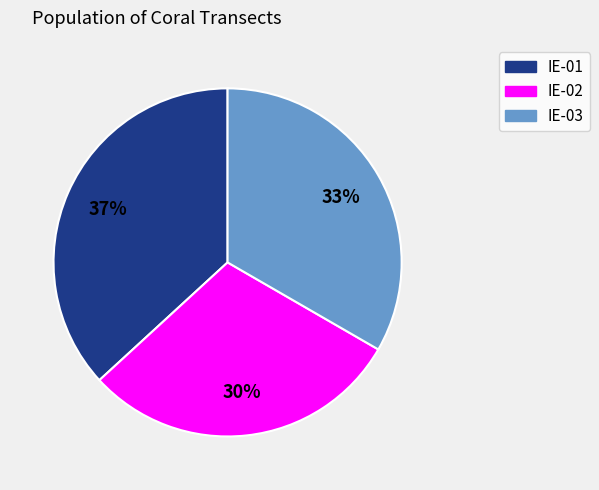

To the nearest percent, what is the combined percentage of IE-01 and IE-02?

67%